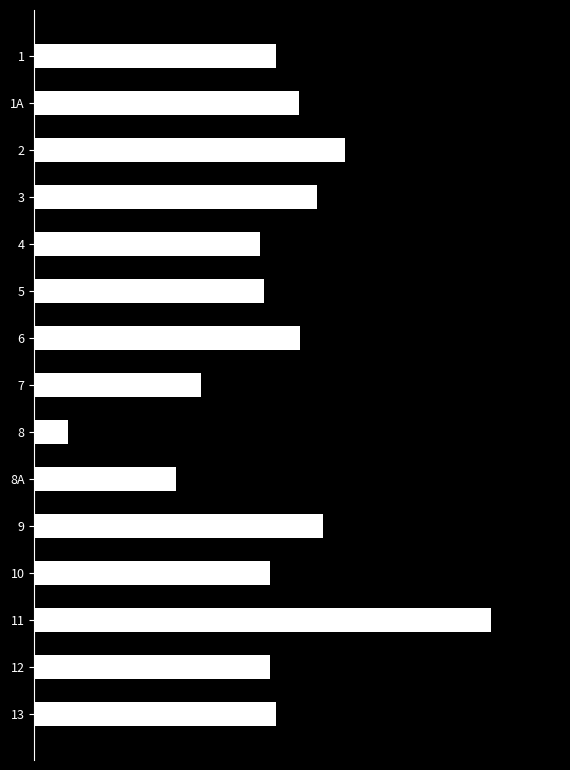

How many values exceed 20056?

8